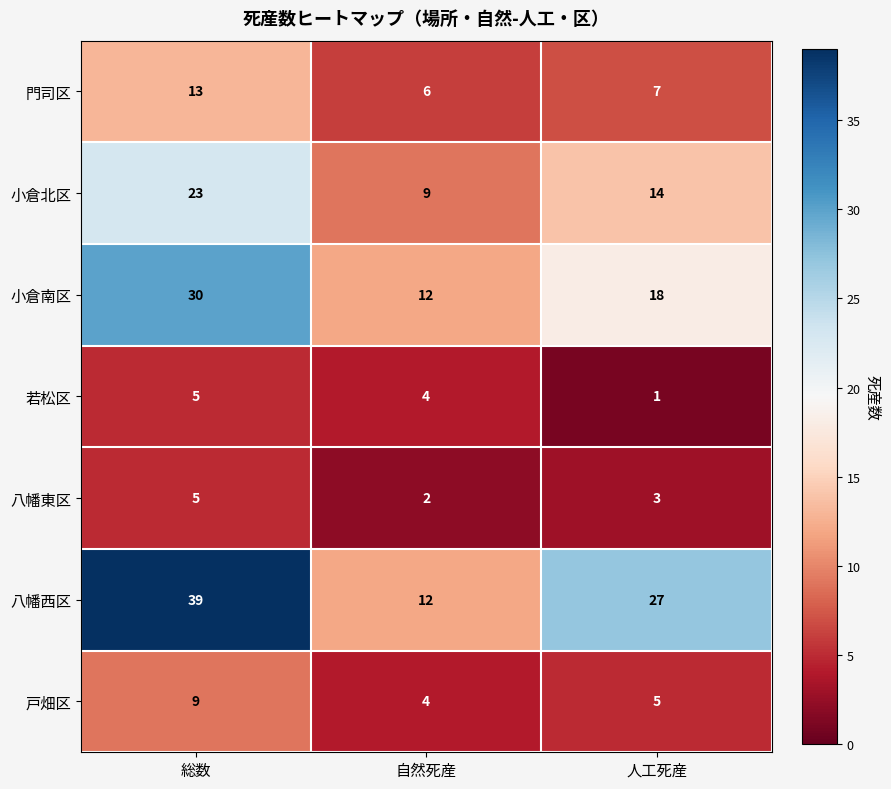

What is the average value of the 小倉北区 series?

15